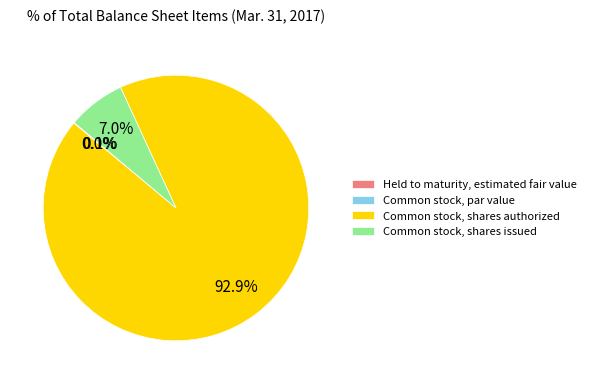

What is the smallest slice in the pie chart?

Common stock, par value